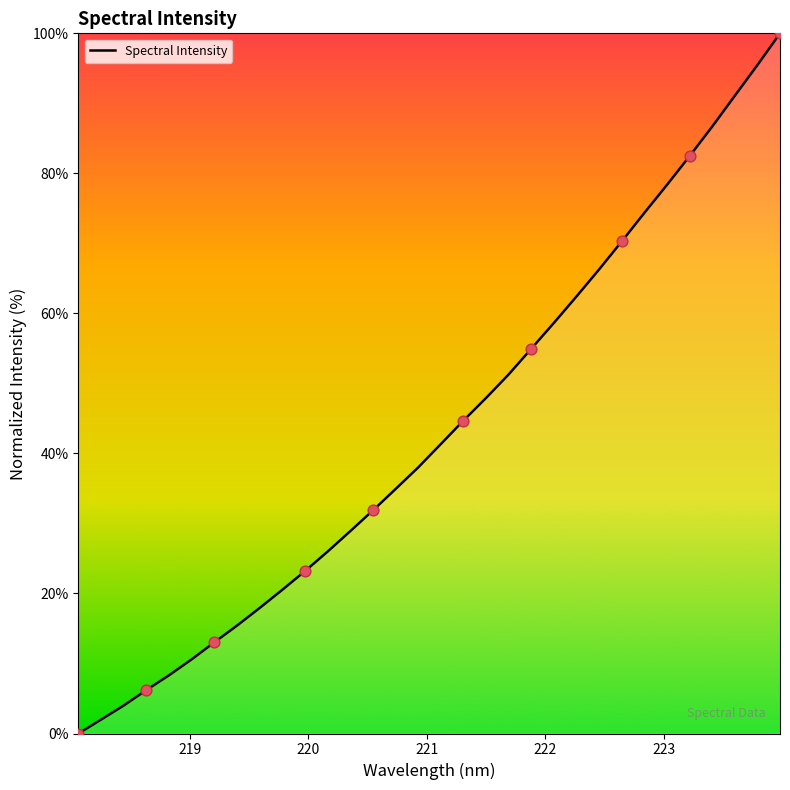

What is the greatest value displayed?

100.0